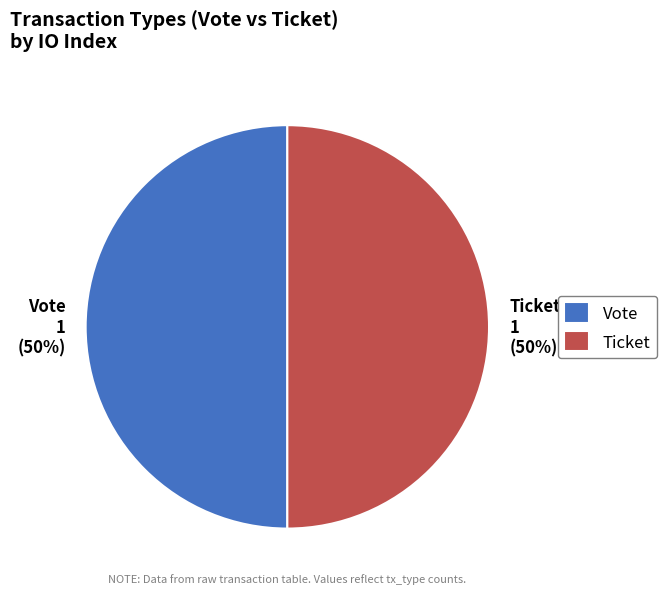

True or false: Ticket 1 (50%) accounts for 45% of the total.

False